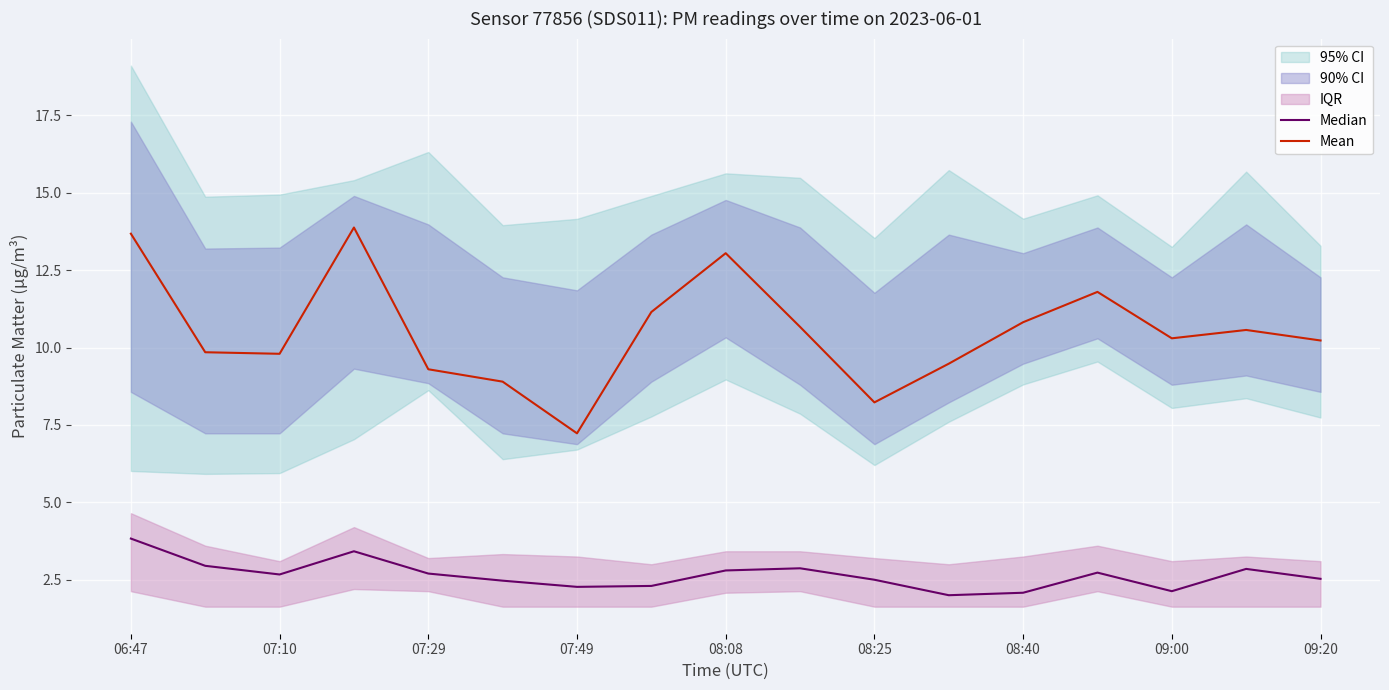

What is the value of the Mean point at the 17th from the left?

10.2